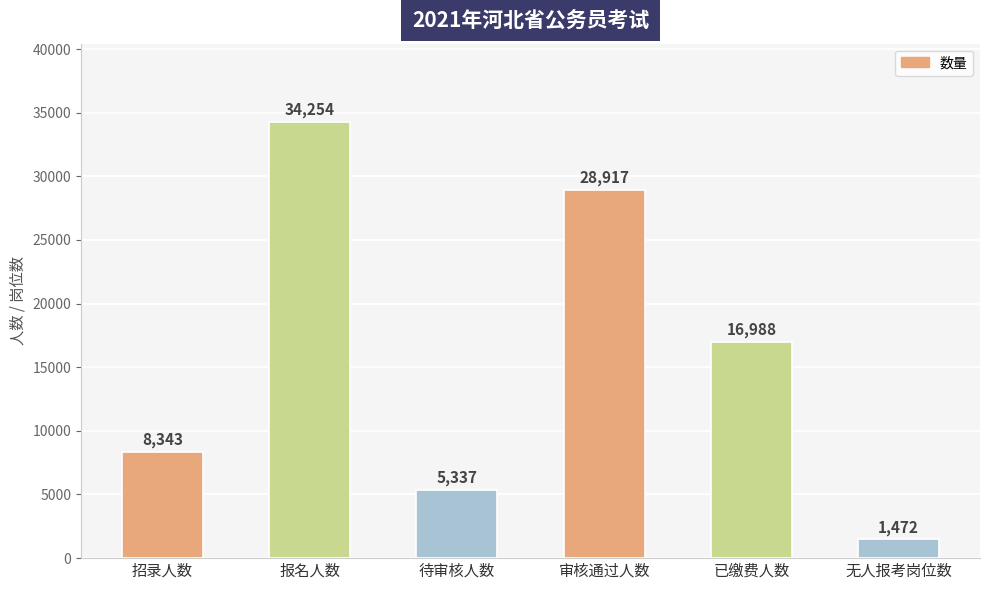

What value does the data have at 审核通过人数, to the nearest 10?

28920